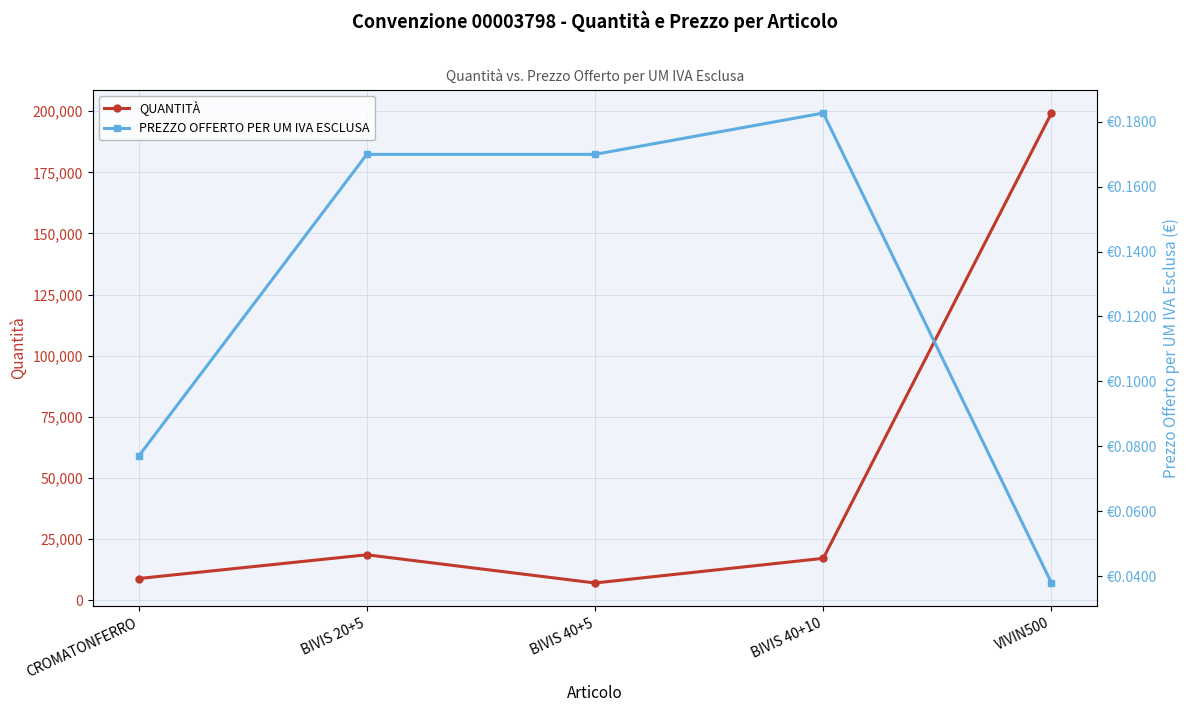

What position from the left is BIVIS 40+5?

3